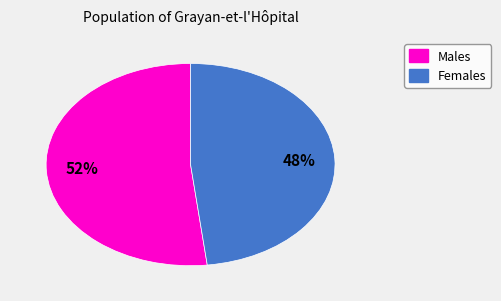

To the nearest percent, what is the average slice percentage?

50%